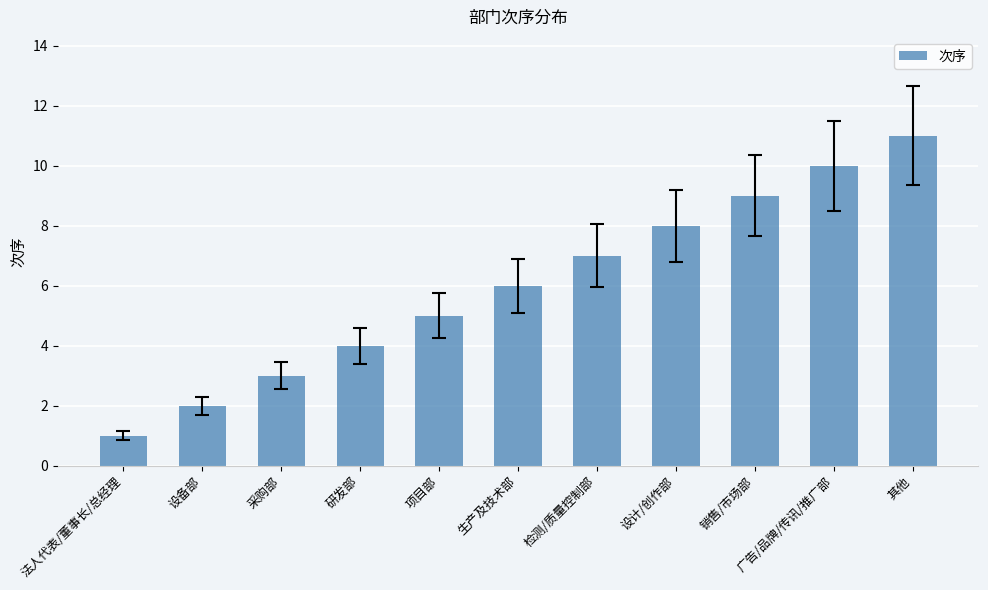

What is the ratio of the value at 生产及技术部 to the value at 其他?

0.5